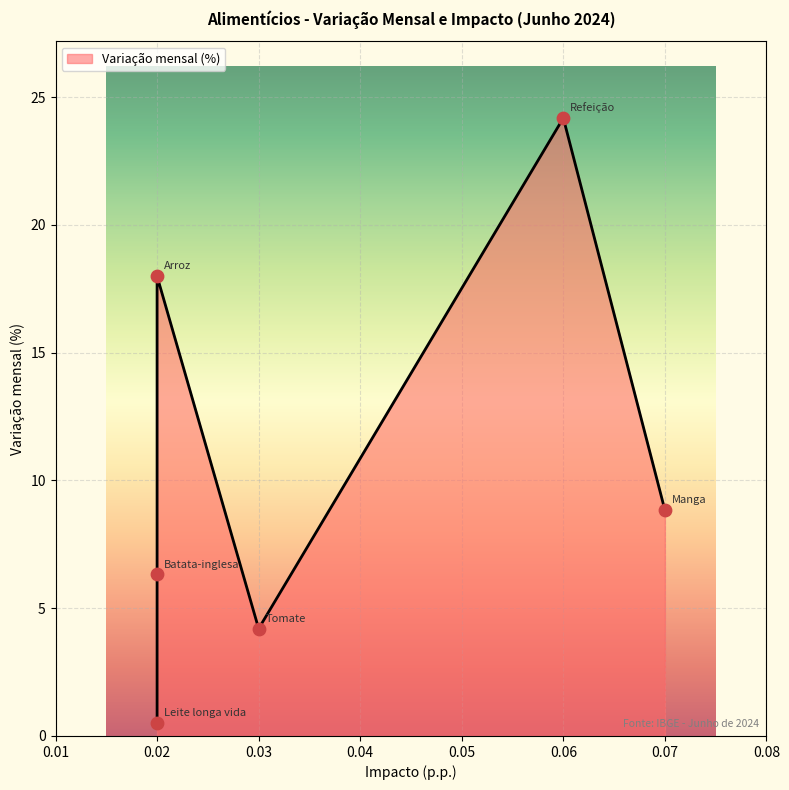

Between 0.02 and 0.02, which is larger?

0.02